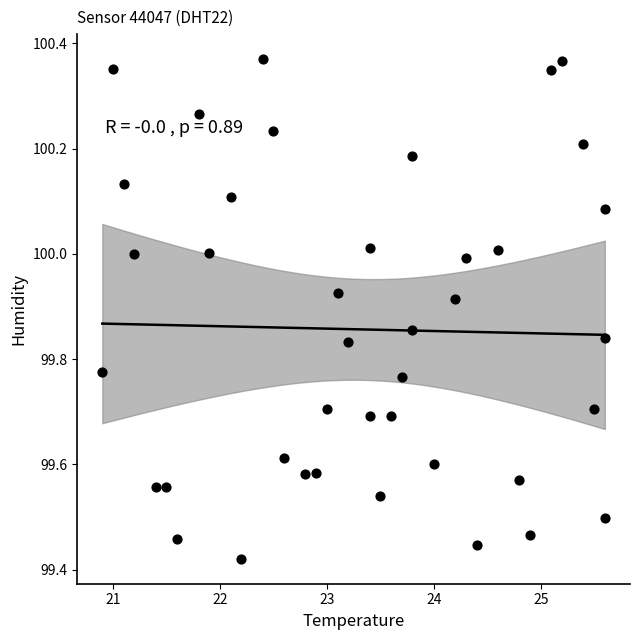

What is the range of Y values (max minus min)?

0.9